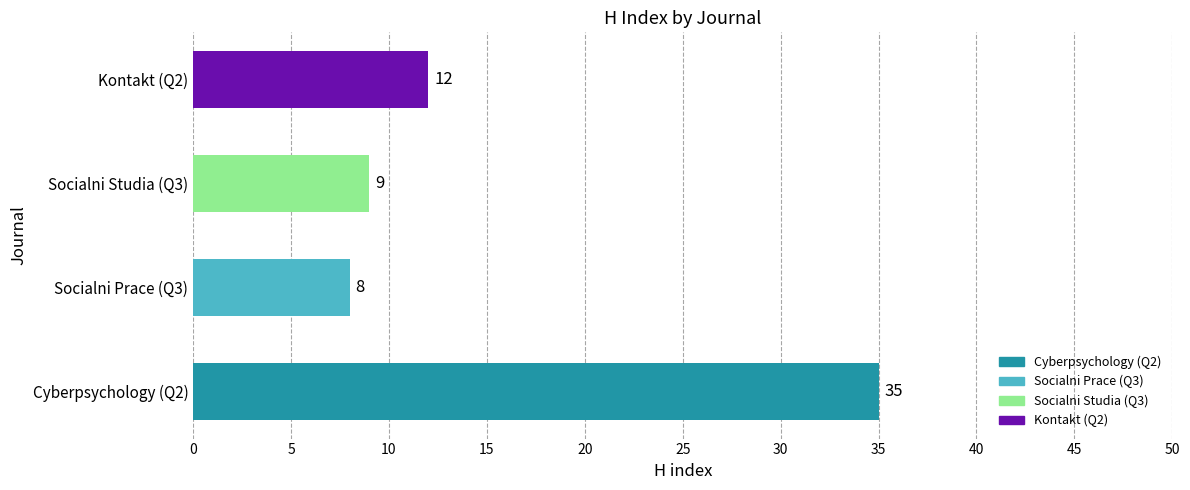

What is the difference between the second highest and minimum values?

4